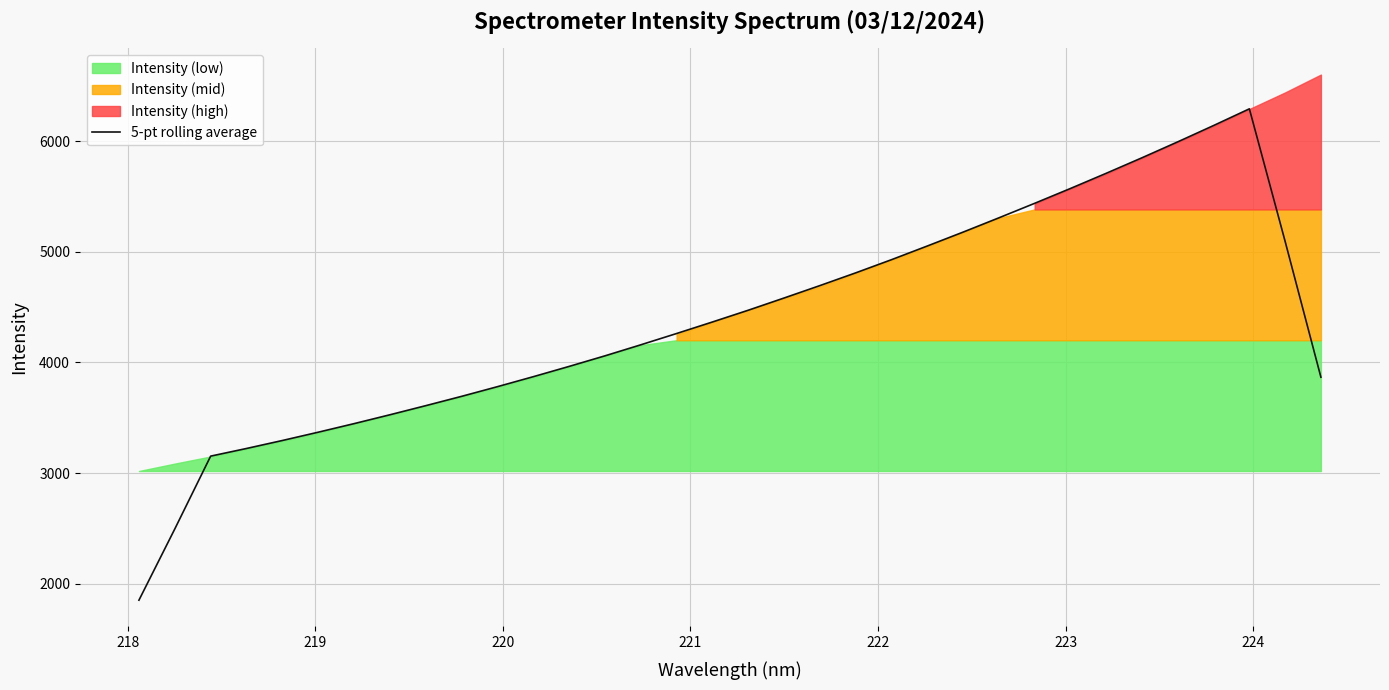

What is the highest value of the 5-pt rolling average series?

6291.7